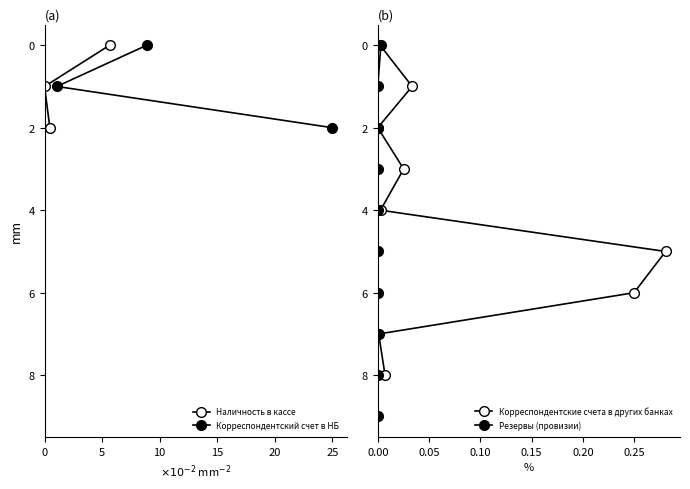

Which series has the largest total across all categories?

Наличность в кассе